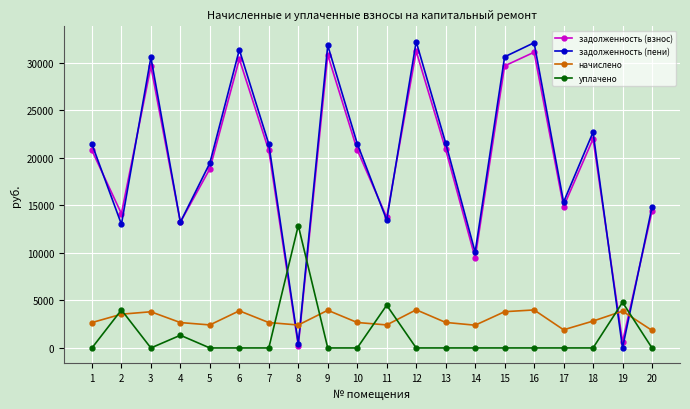

The value of начислено at 14 is 2394.0. True or false?

True